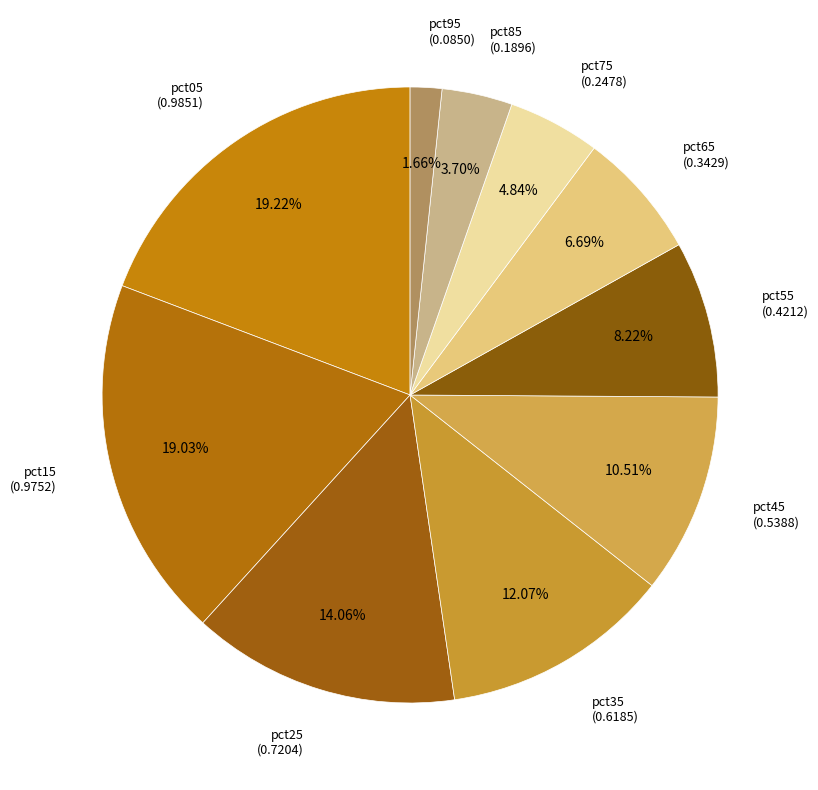

Between pct45 (0.5388) and pct75 (0.2478), which is larger?

pct45 (0.5388)